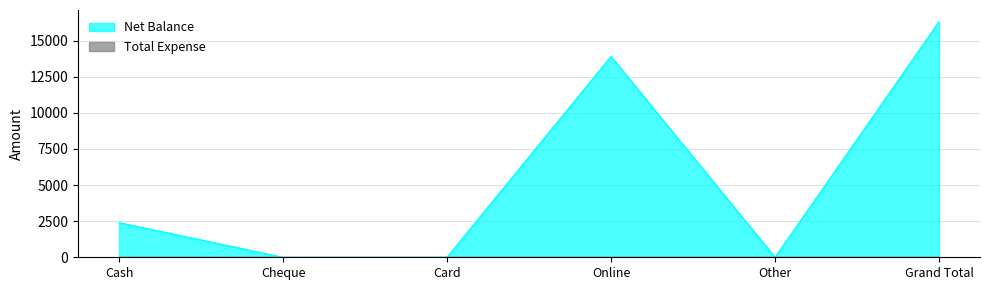

How many data points are above 2400?

2